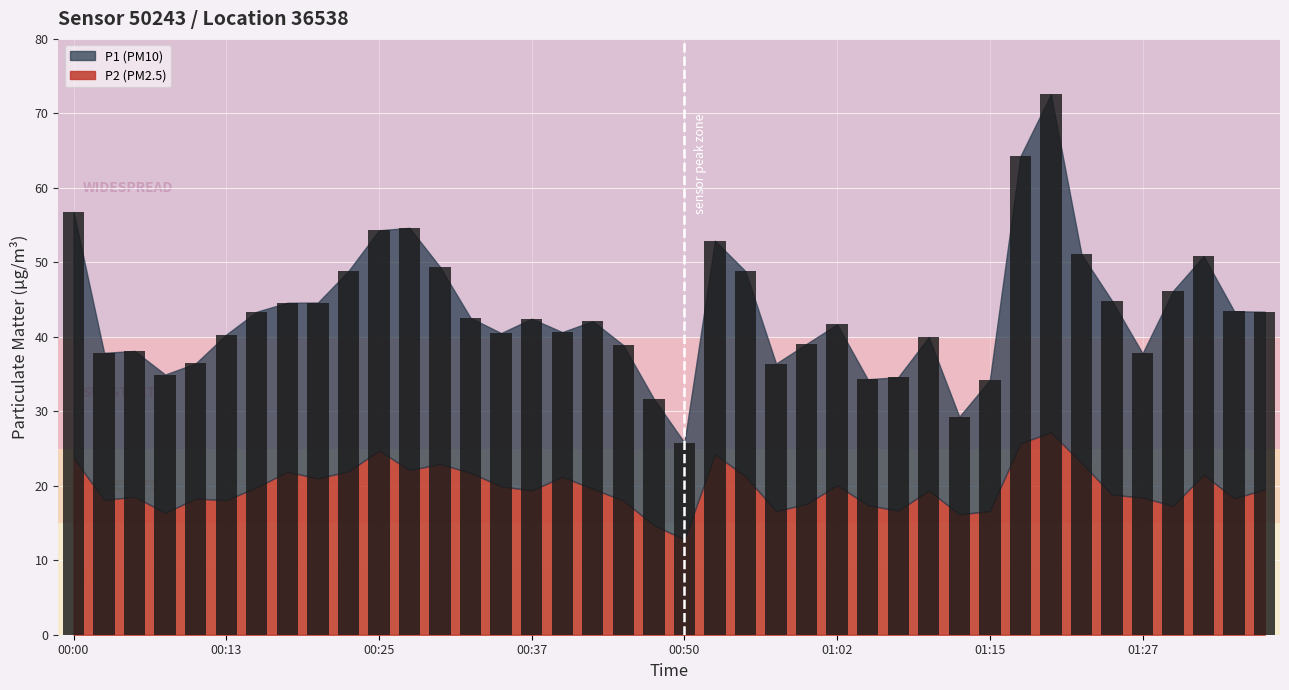

What is the sum of all values?

1734.0